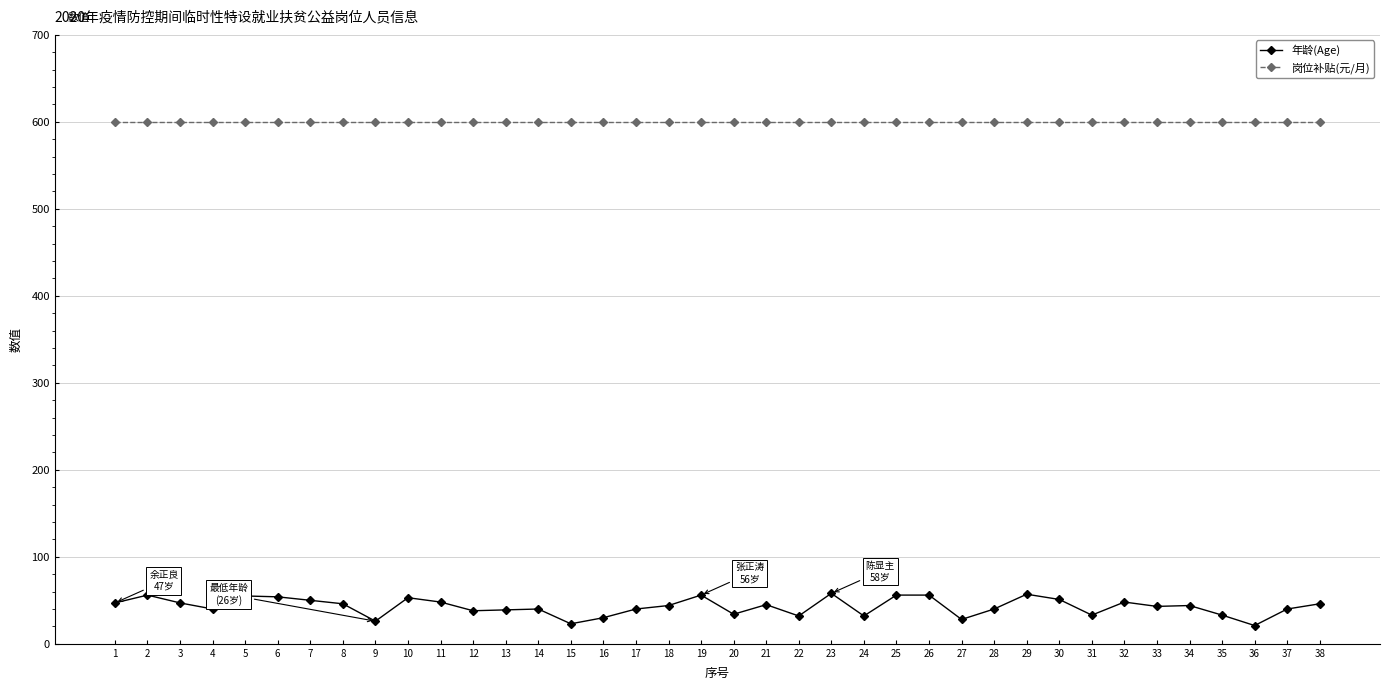

What is the lowest value of the 岗位补贴(元/月) series?

600